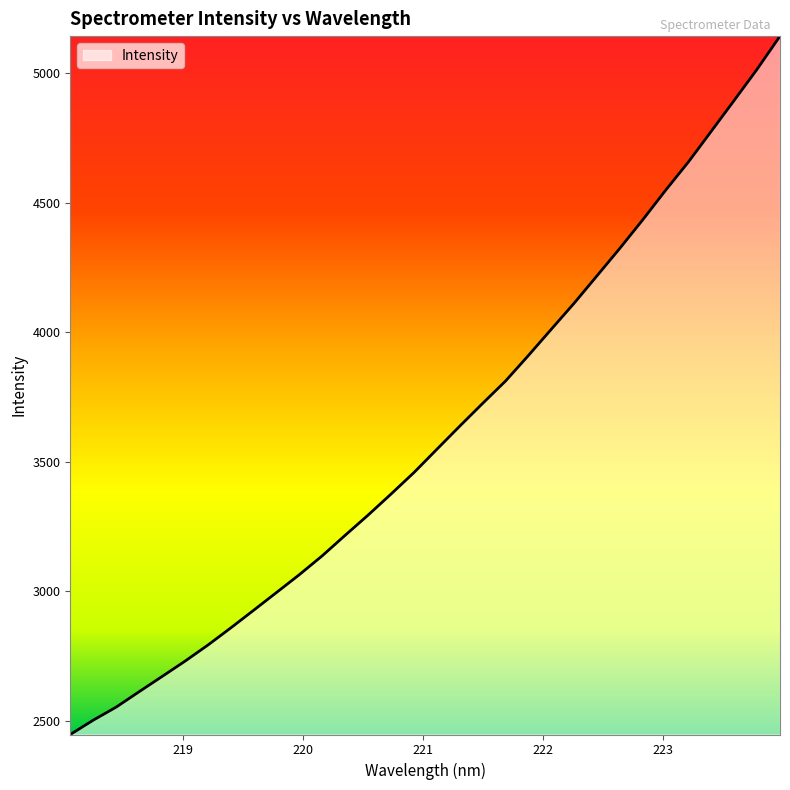

What is the maximum value shown in the chart?

5142.3